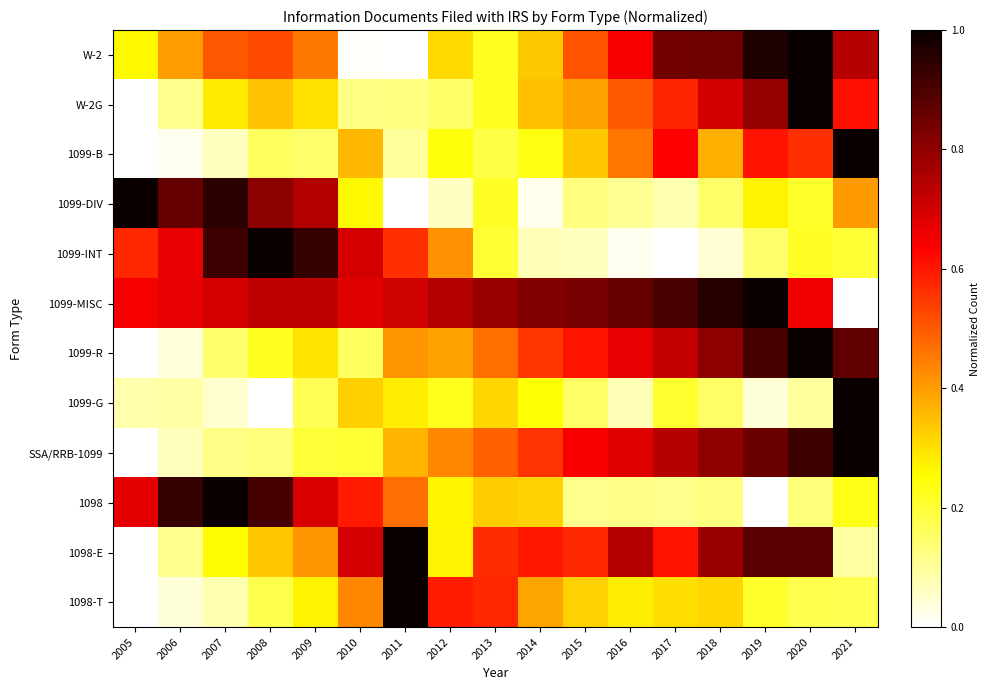

At which category is the sum across all series the highest?

2020